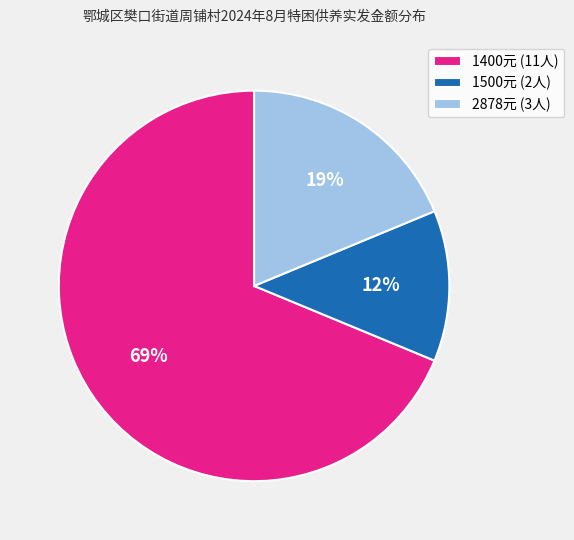

True or false: 1400元 (11人) accounts for 69% of the total.

True